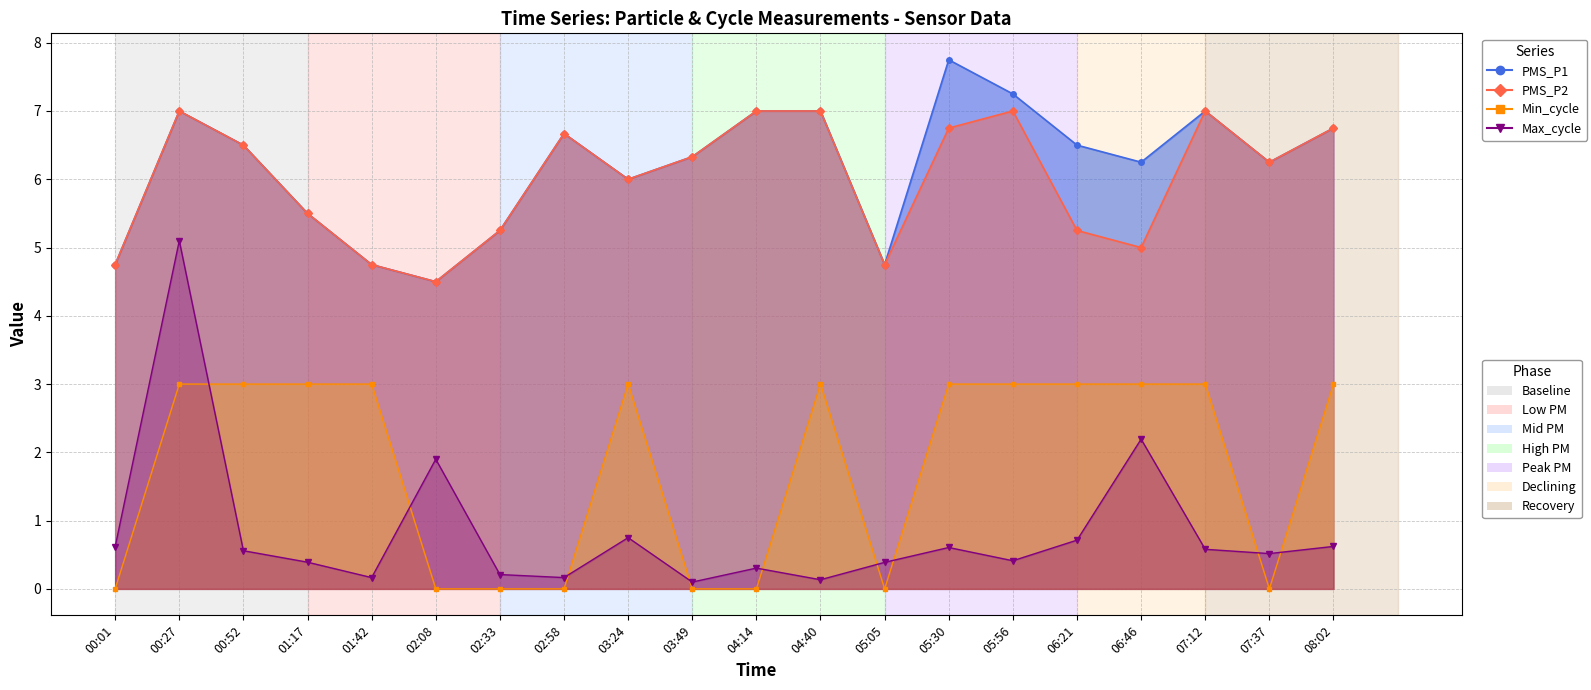

How many categories are shown in the chart?

20